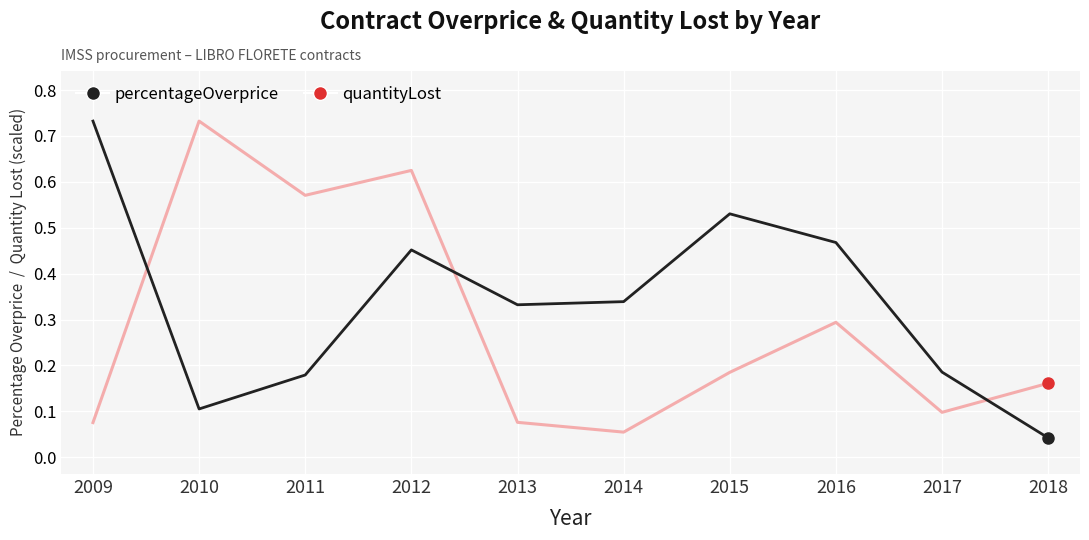

How many lines are shown in the chart?

2